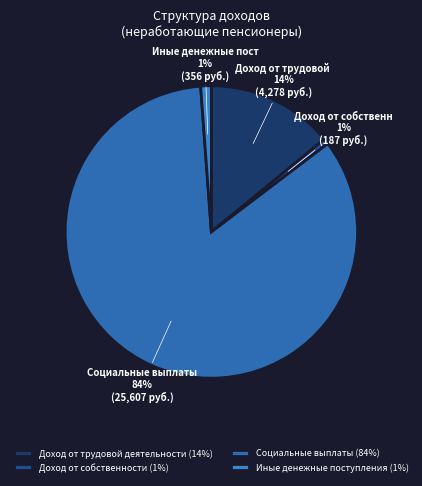

To the nearest percent, what is the combined percentage of Иные денежные поступления and Доход от собственности?

2%